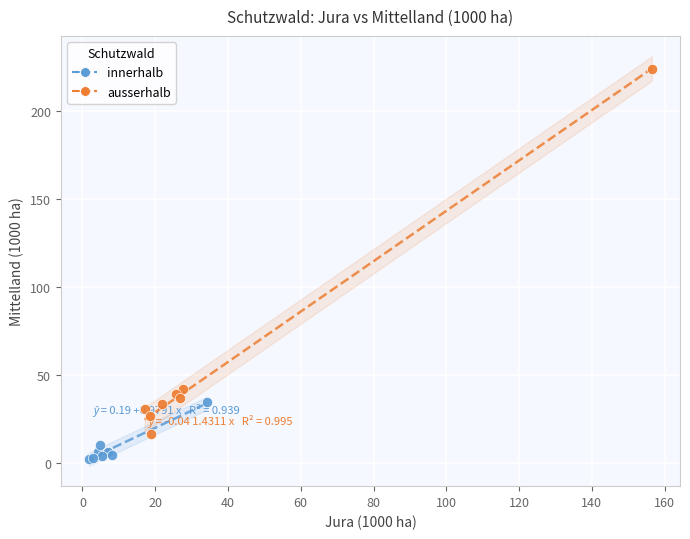

Which series reaches the maximum Y coordinate?

ausserhalb